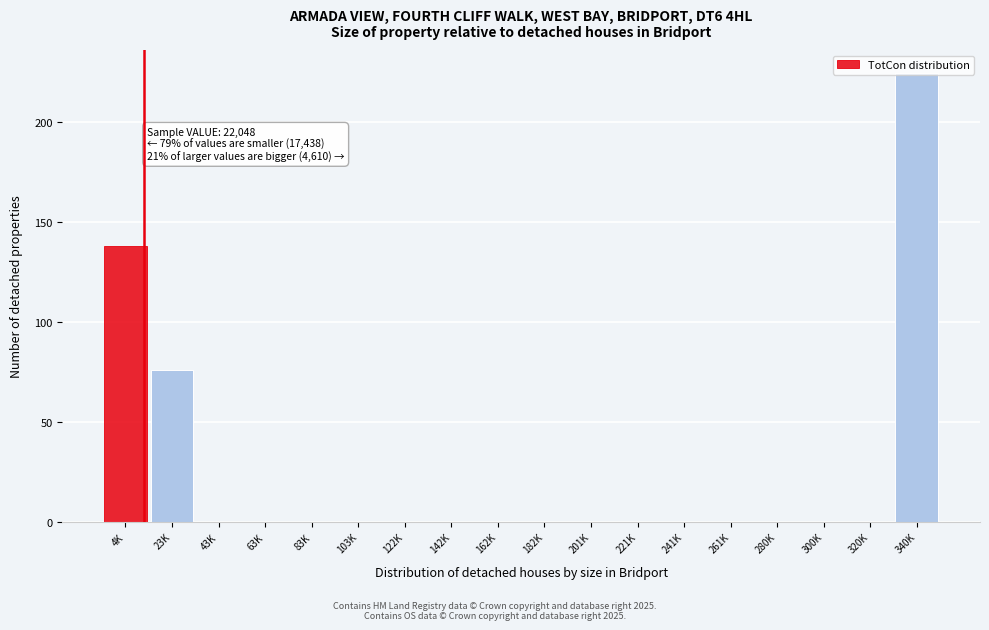

Where is the data nearest to the value 112?

4K